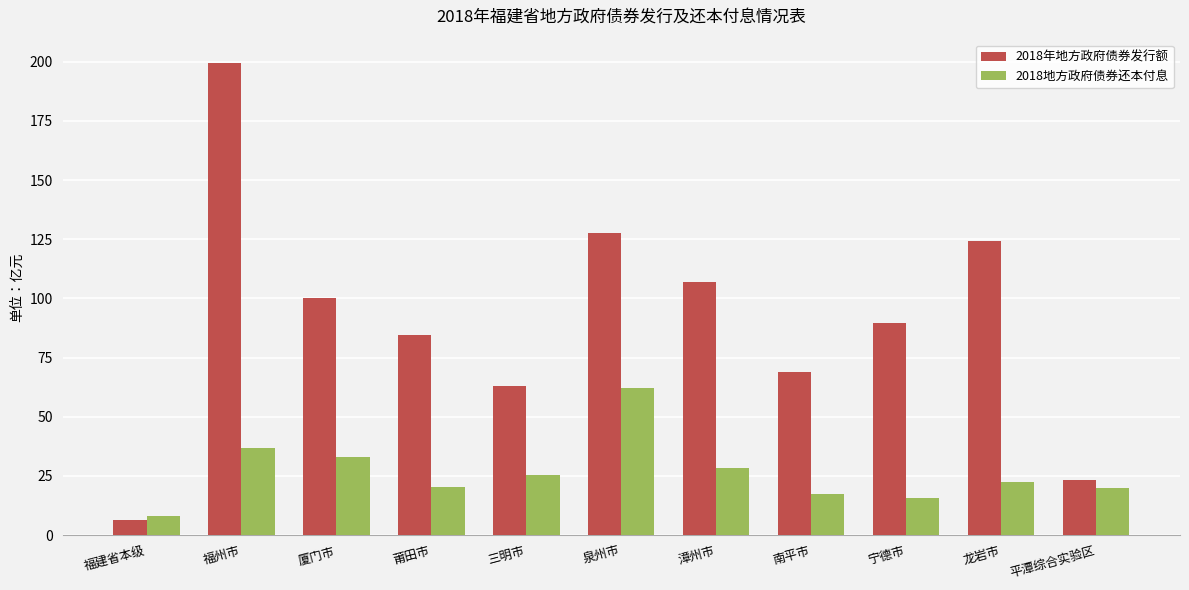

How many bars are there in total?

22